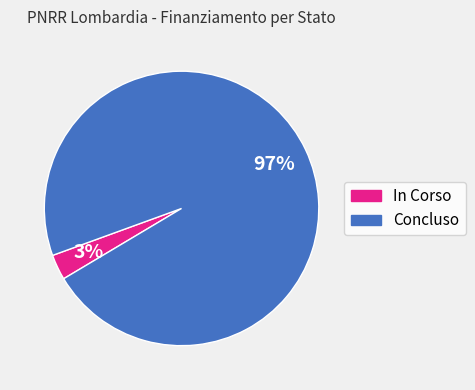

Is it true that Concluso is 91% of the pie?

False